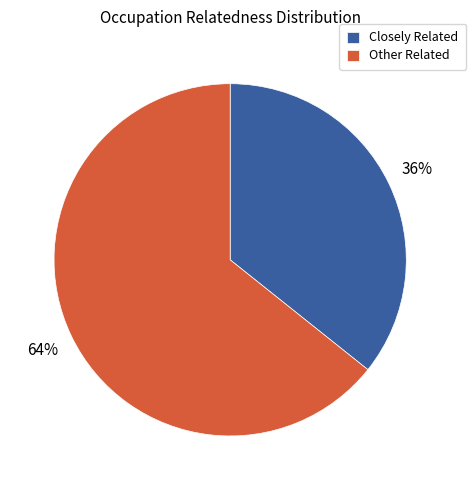

What is the ratio of the value at Other Related to the value at Closely Related?

1.8